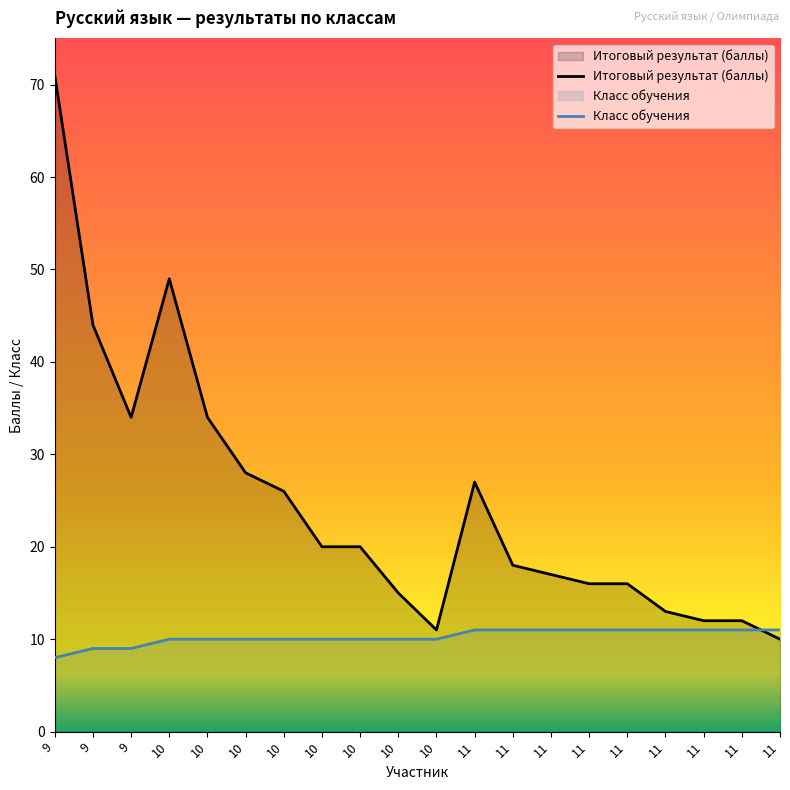

Between 9 and 11, which series saw the biggest shift?

Итоговый результат (баллы)